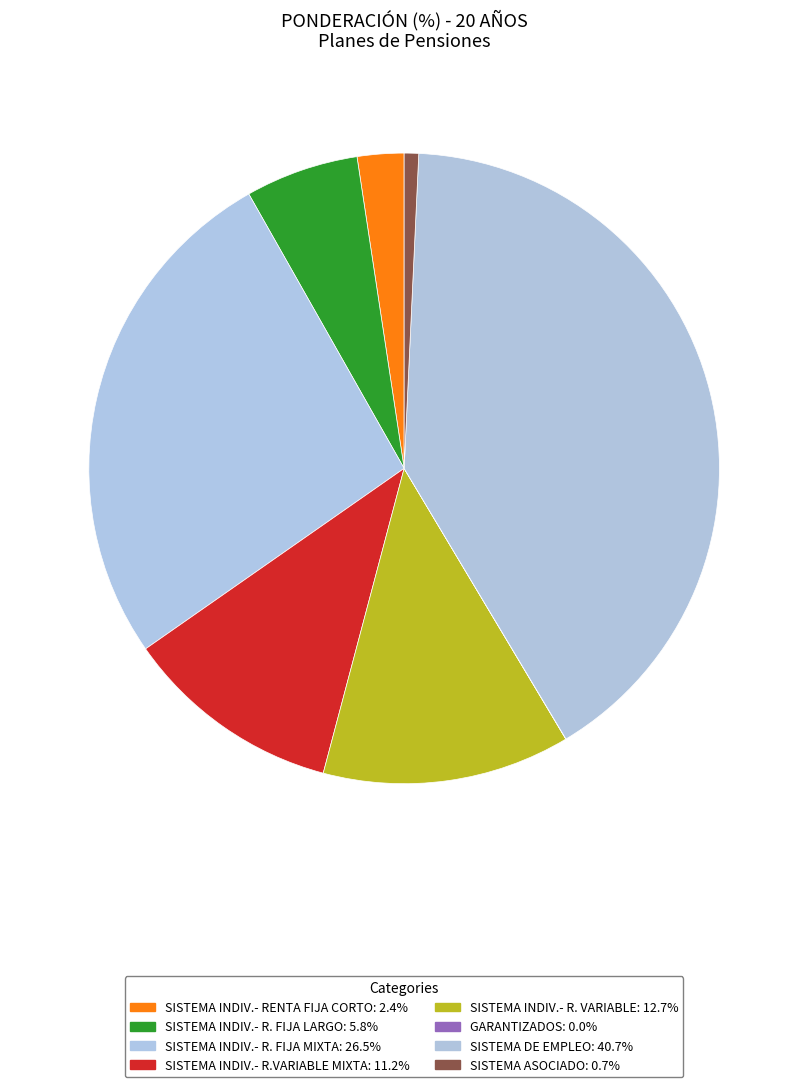

How many slices are in this pie chart?

8